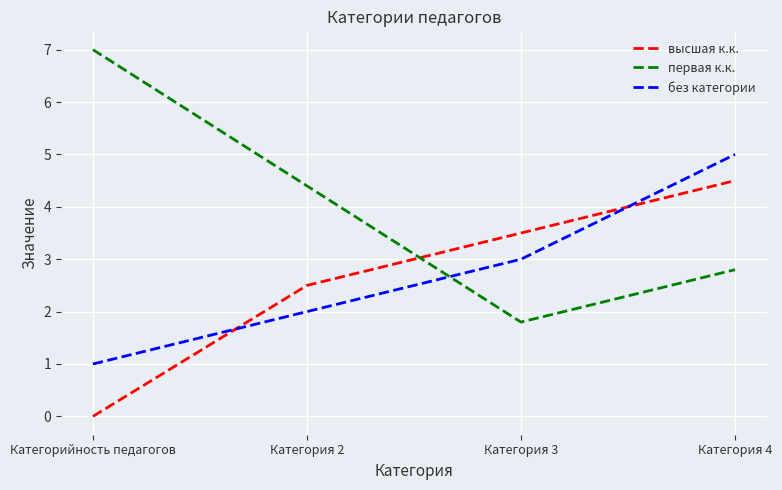

True or false: первая к.к. and высшая к.к. cross at least once.

True